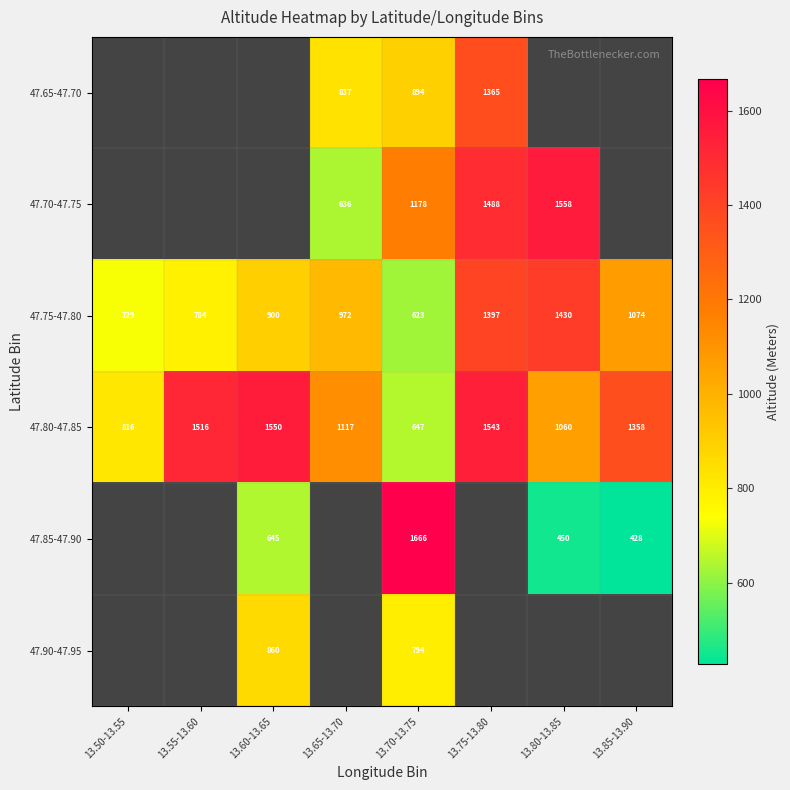

Rank the categories by 47.80-47.85 value from highest to lowest.

13.60-13.65, 13.75-13.80, 13.55-13.60, 13.85-13.90, 13.65-13.70, 13.80-13.85, 13.50-13.55, 13.70-13.75